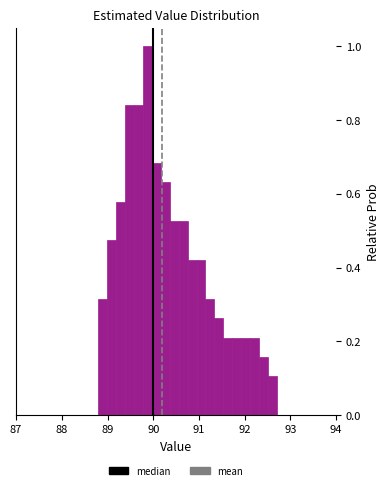

Around what value on the x-axis is the tallest bar? Give the approximate position of its centre, as read against the axis.

89.9